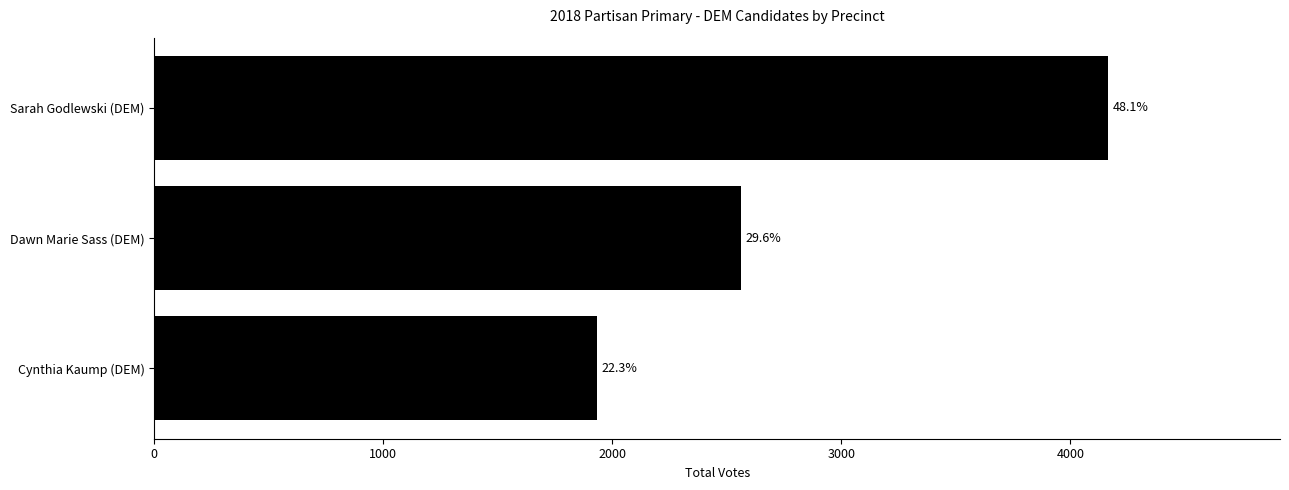

Does the chart contain any negative values?

No